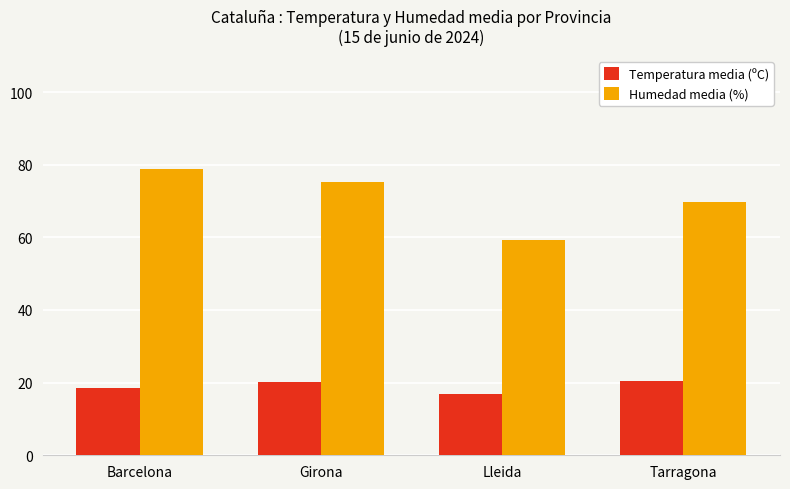

Rank the series at Girona from highest to lowest value.

Humedad media (%), Temperatura media (ºC)